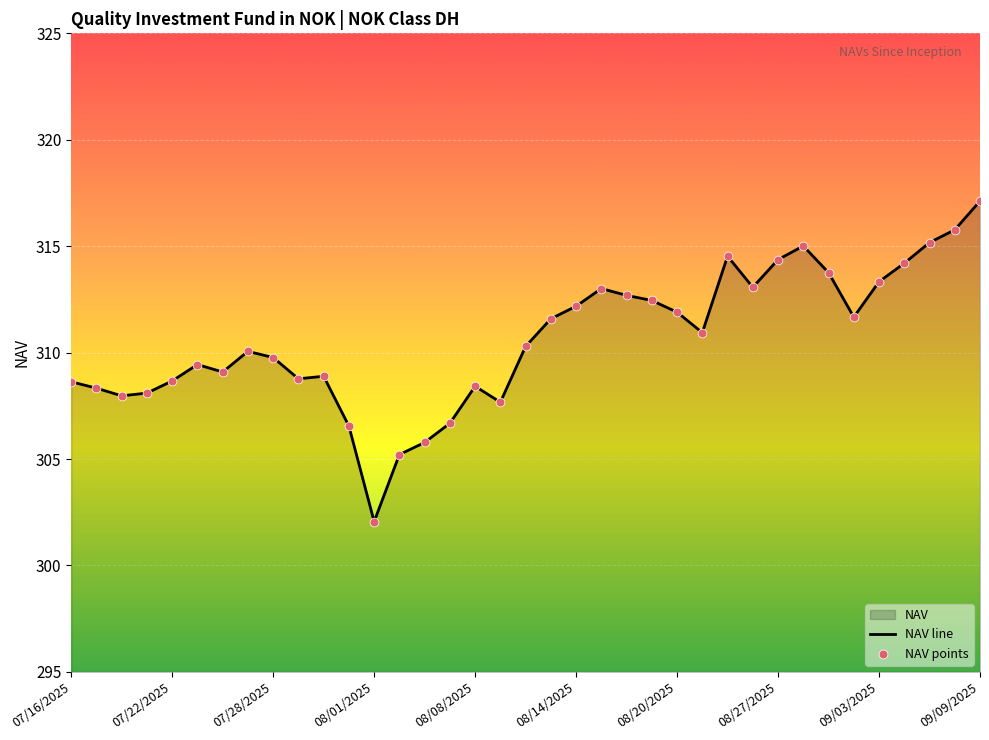

The chart shows a value of 547.2 at 08/20/2025. True or false?

False